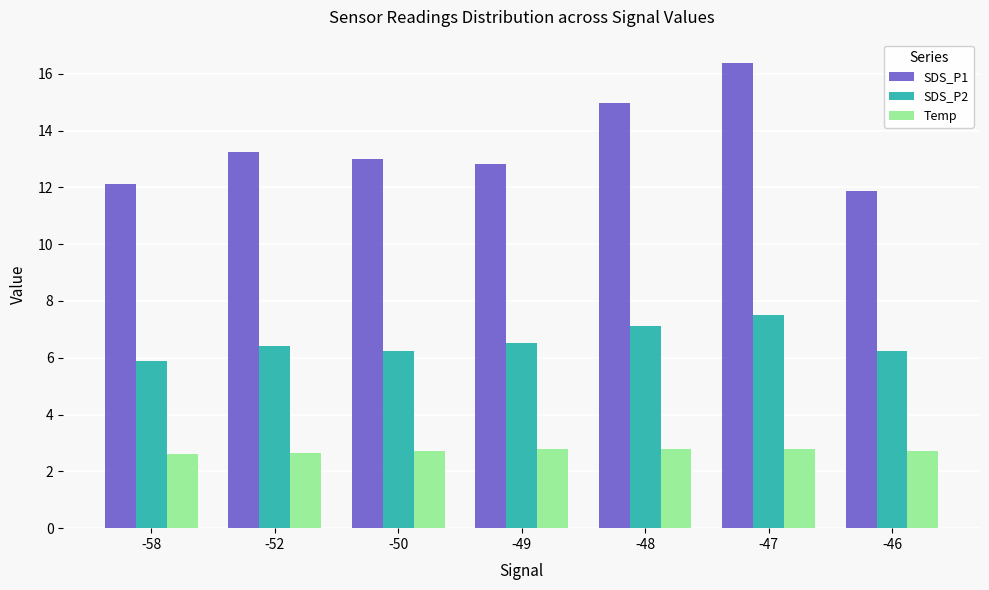

Which series changed the most between -52 and -47?

SDS_P1